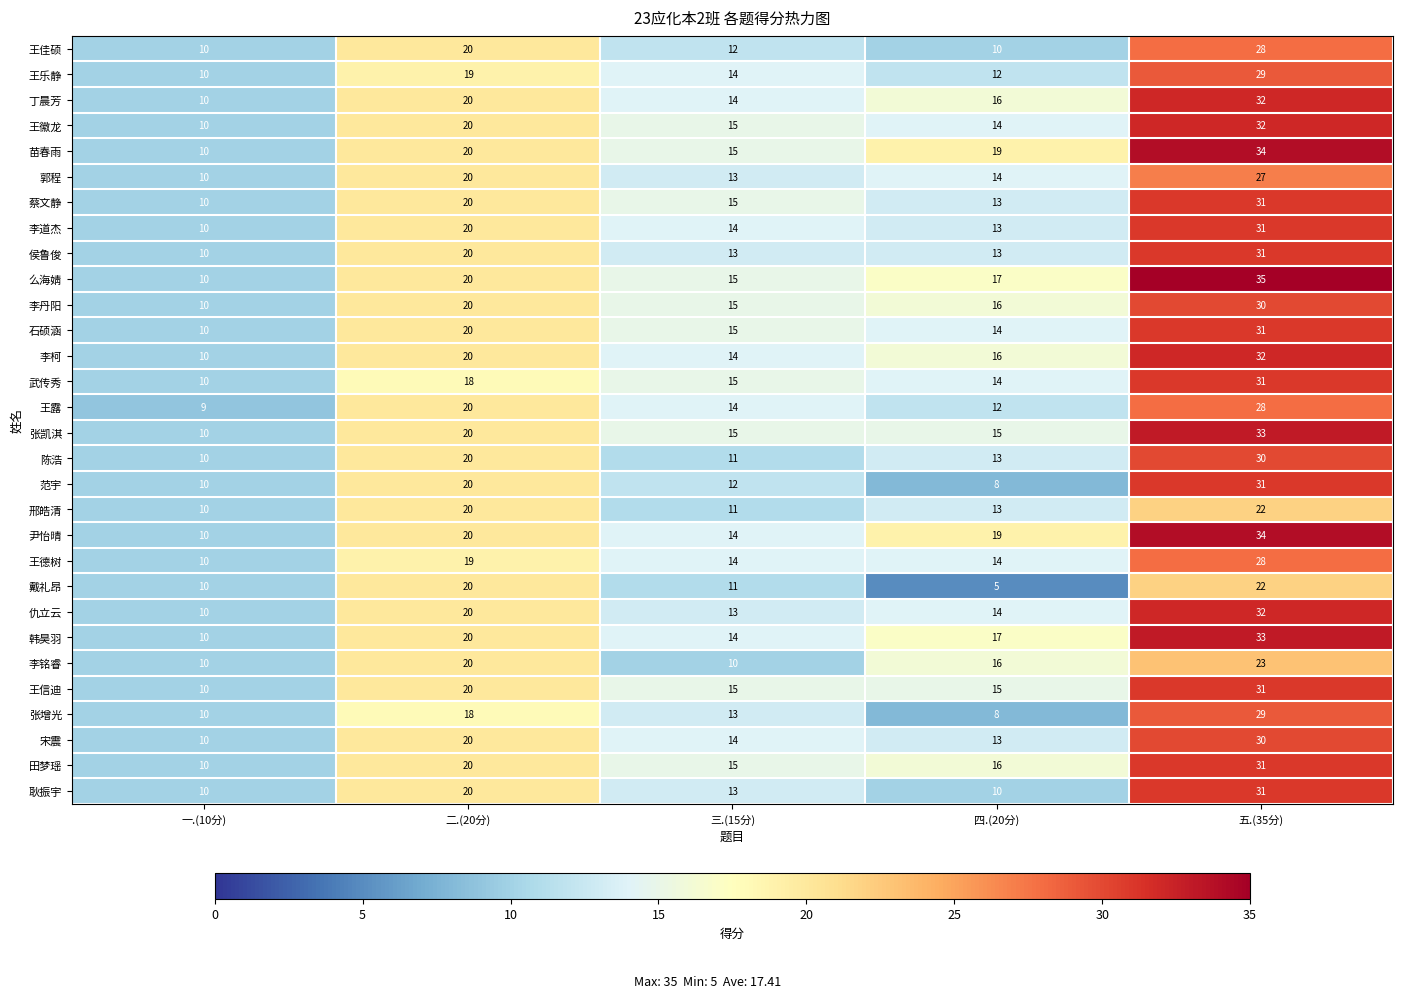

At how many categories does at least one series exceed 29?

1